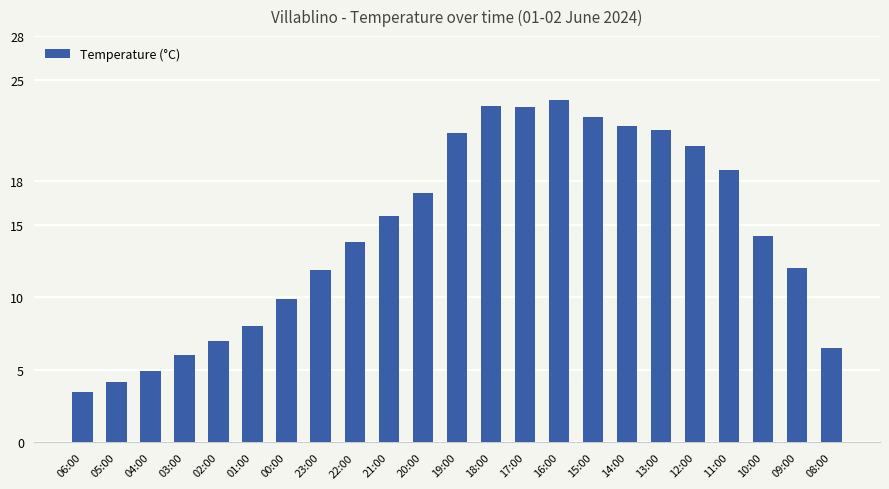

How many values exceed 14?

12